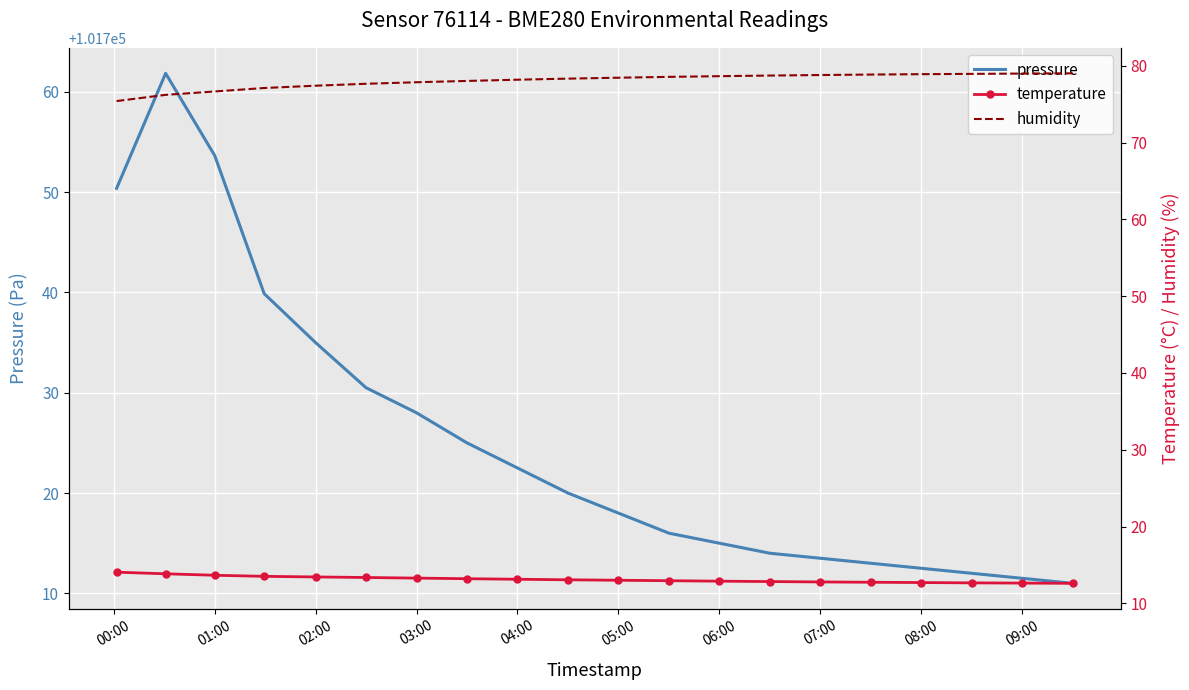

How many categories are shown in the chart?

20